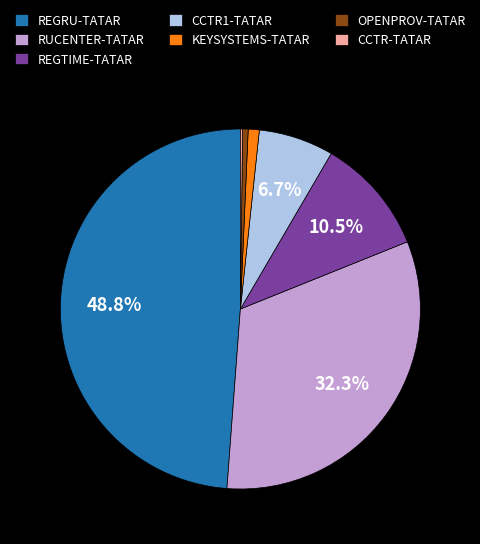

Approximately how many times larger is the value at REGTIME-TATAR compared to OPENPROV-TATAR?

21.2